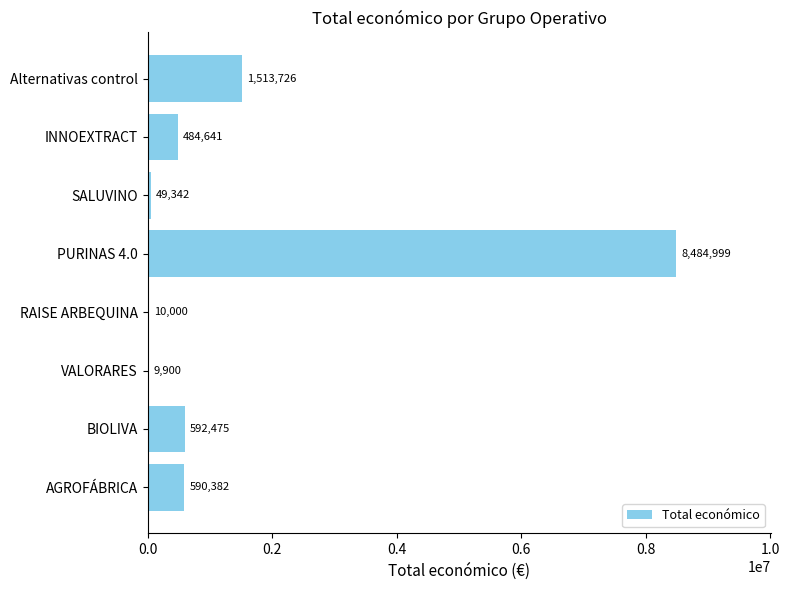

Does the chart contain stacked bars?

No